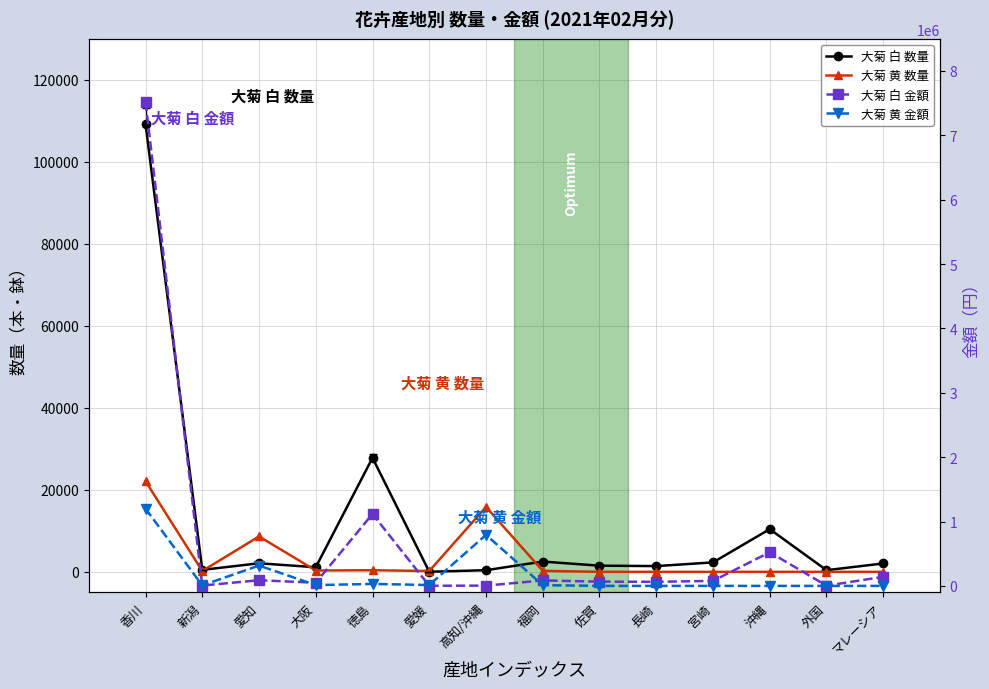

True or false: 大菊 黄 数量 and 大菊 白 数量 intersect in this chart.

True